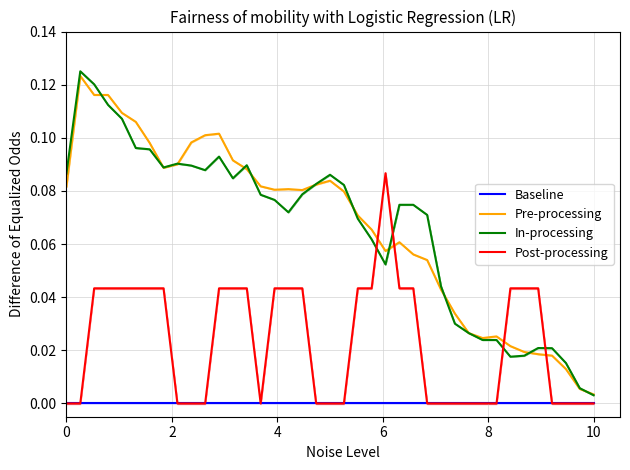

Which series has the largest range (max minus min)?

In-processing